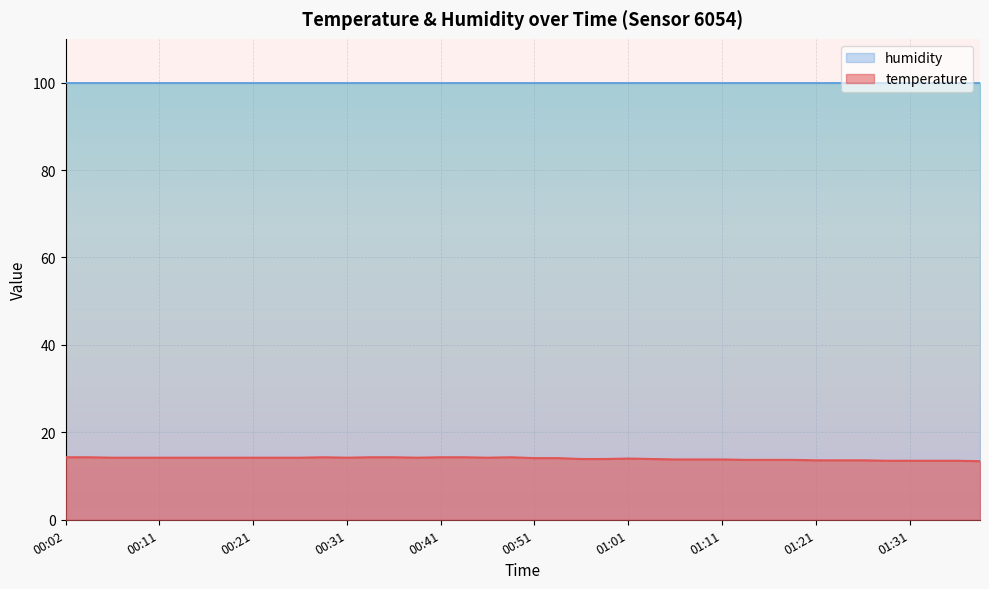

How many distinct data groups are displayed?

2